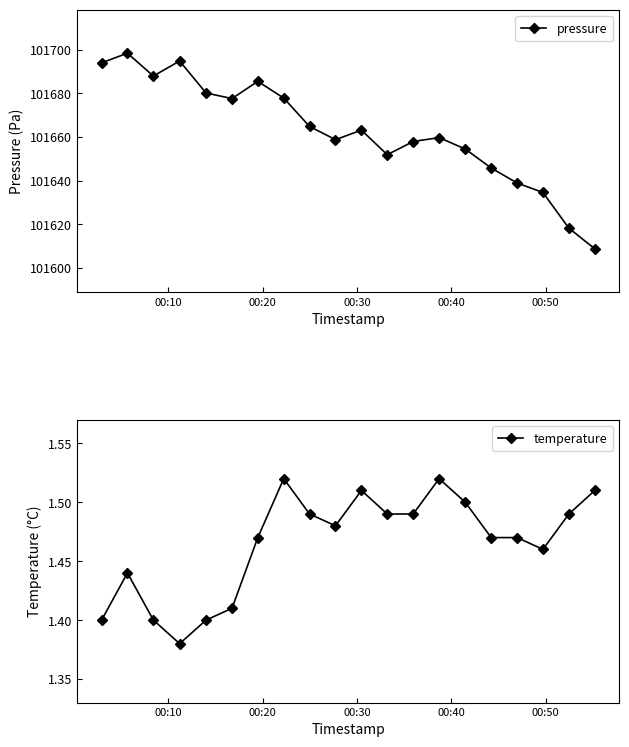

True or false: pressure and temperature intersect in this chart.

False